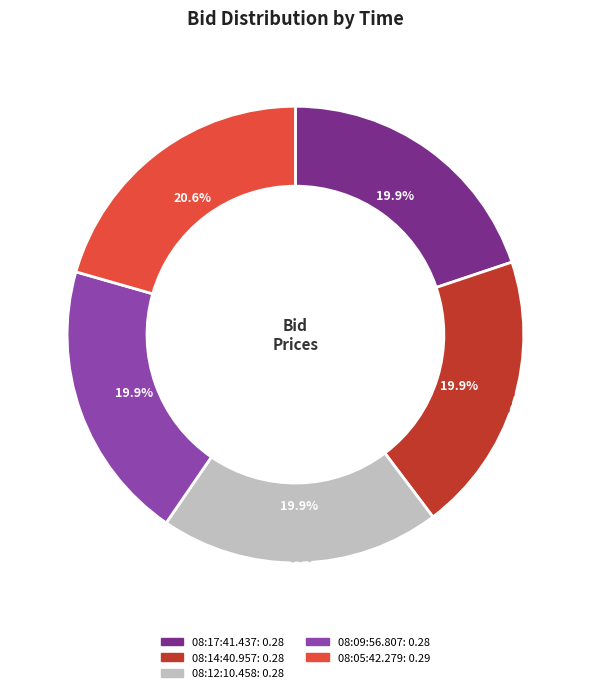

To the nearest percent, what is the combined percentage of 08:17:41.437 and 08:12:10.458?

40%